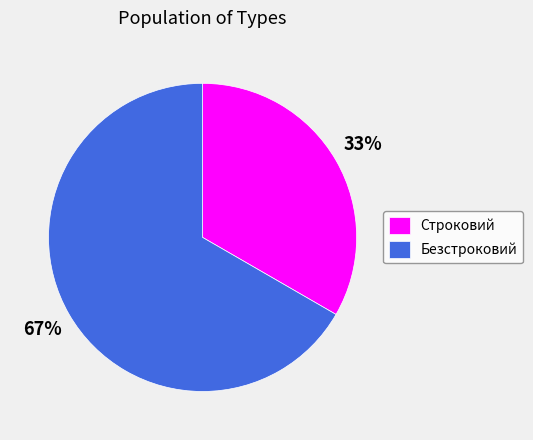

How many slices are in this pie chart?

2